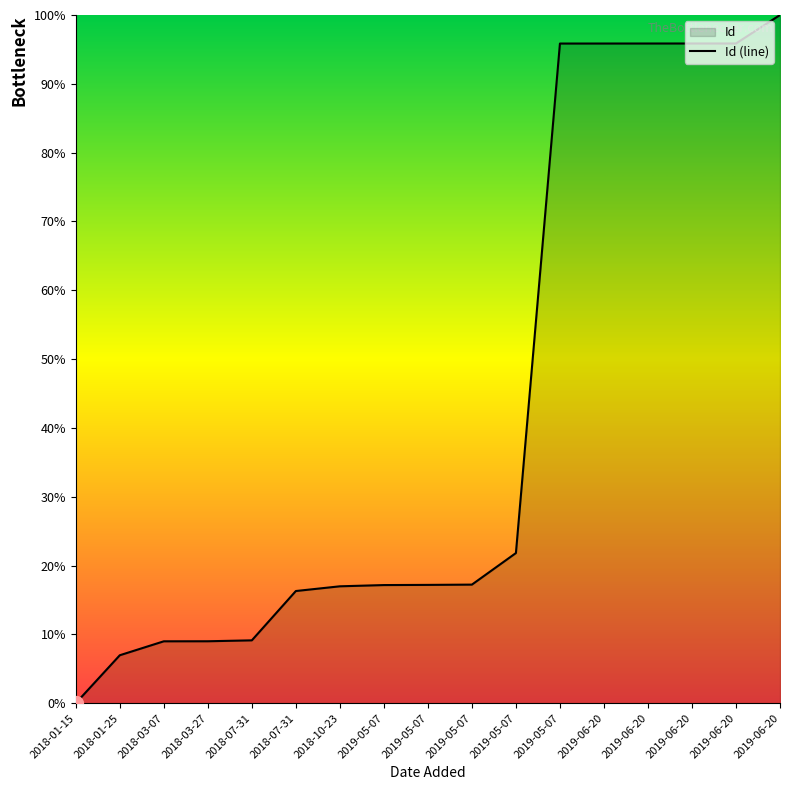

What is the average value?

42.4